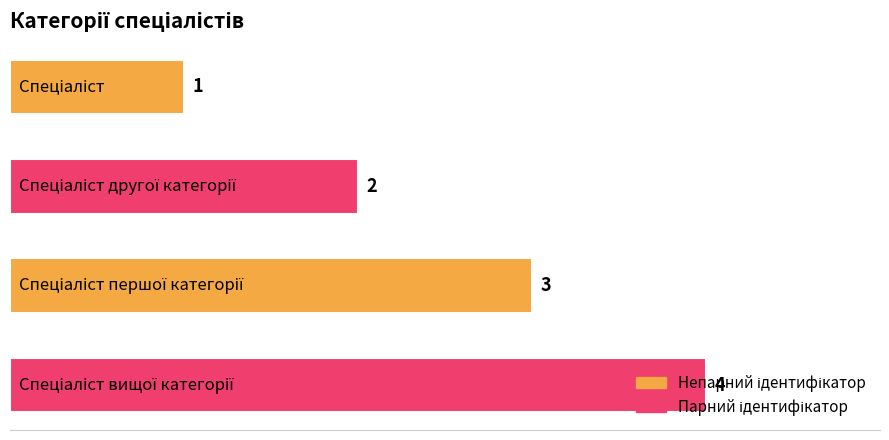

How many data points are less than 3?

2